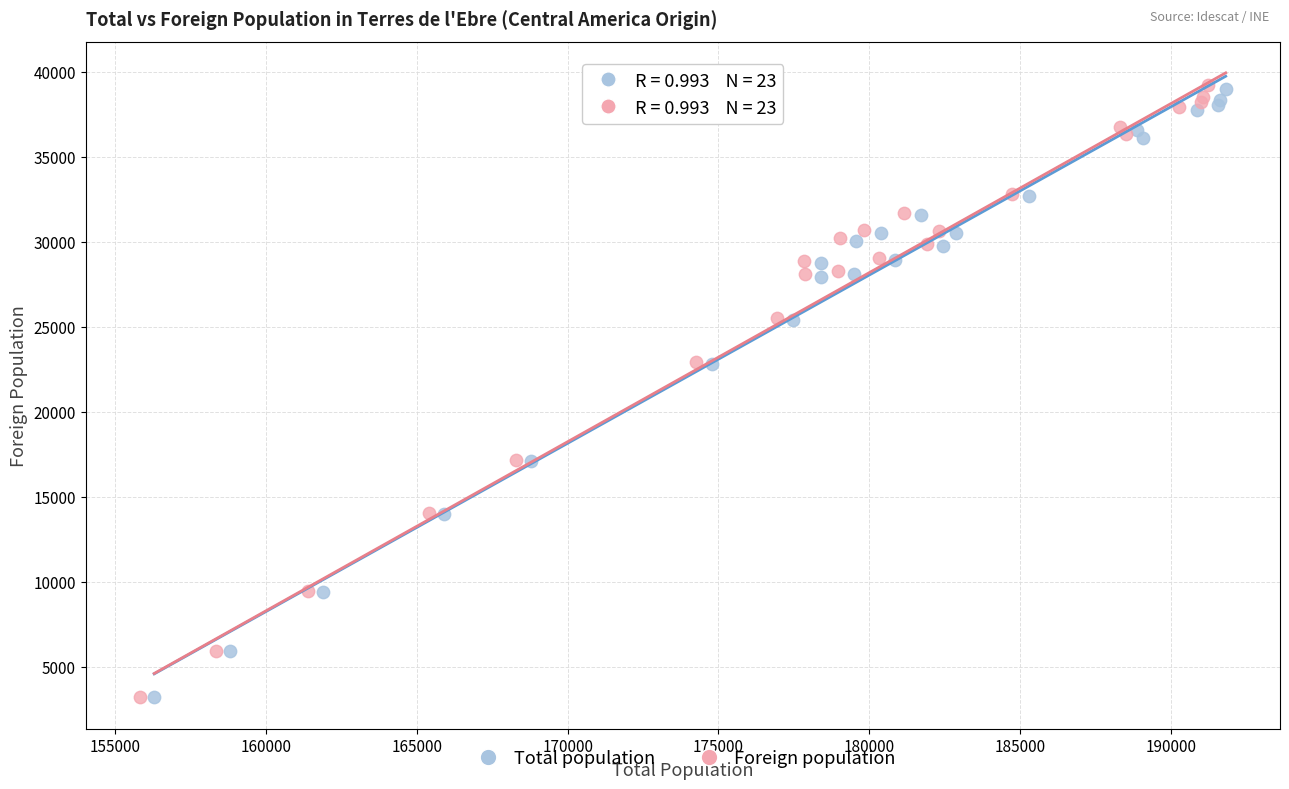

Which series has the widest spread of Y values?

Foreign population